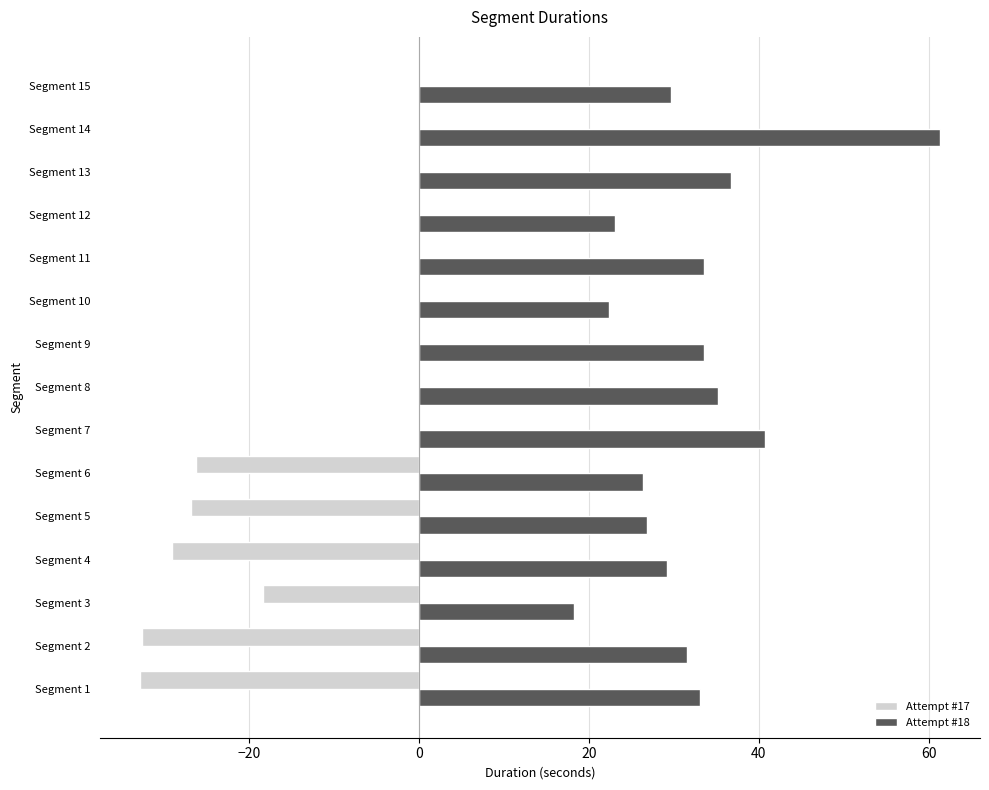

What is the sum of all Attempt #18 values?

481.4